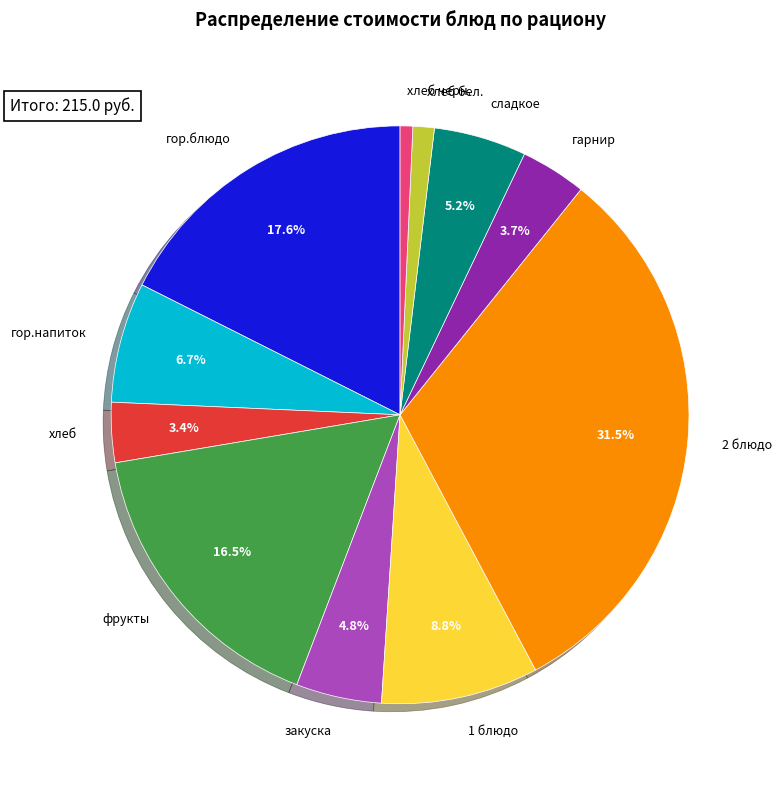

What is the ratio of the value at закуска to the value at хлеб бел.?

4.0